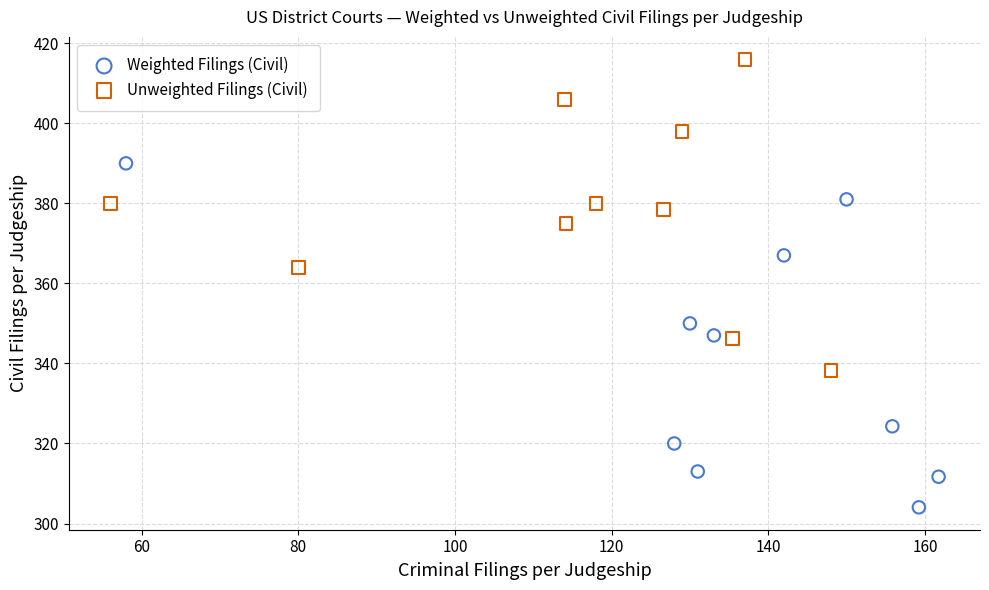

Which series reaches the maximum Y coordinate?

Unweighted Filings (Civil)